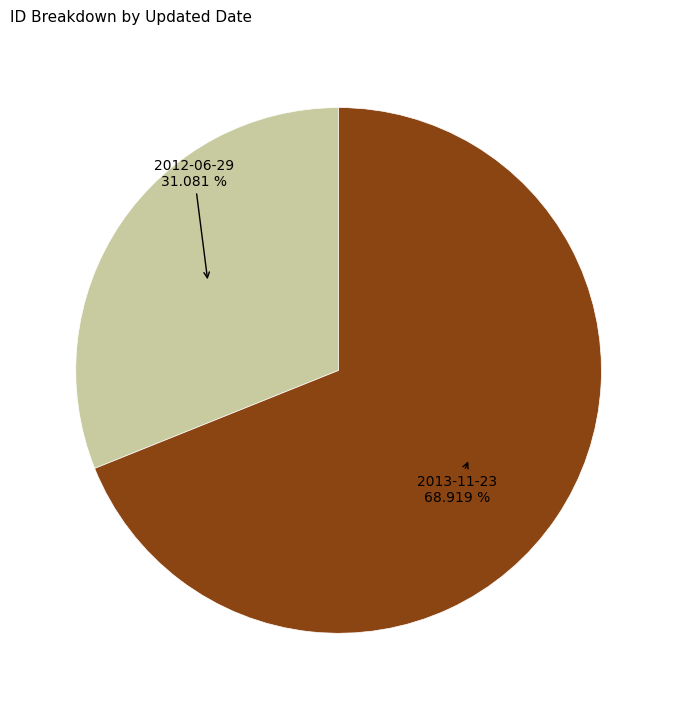

What is the ratio of the value at 2013-11-23 to the value at 2012-06-29?

2.2